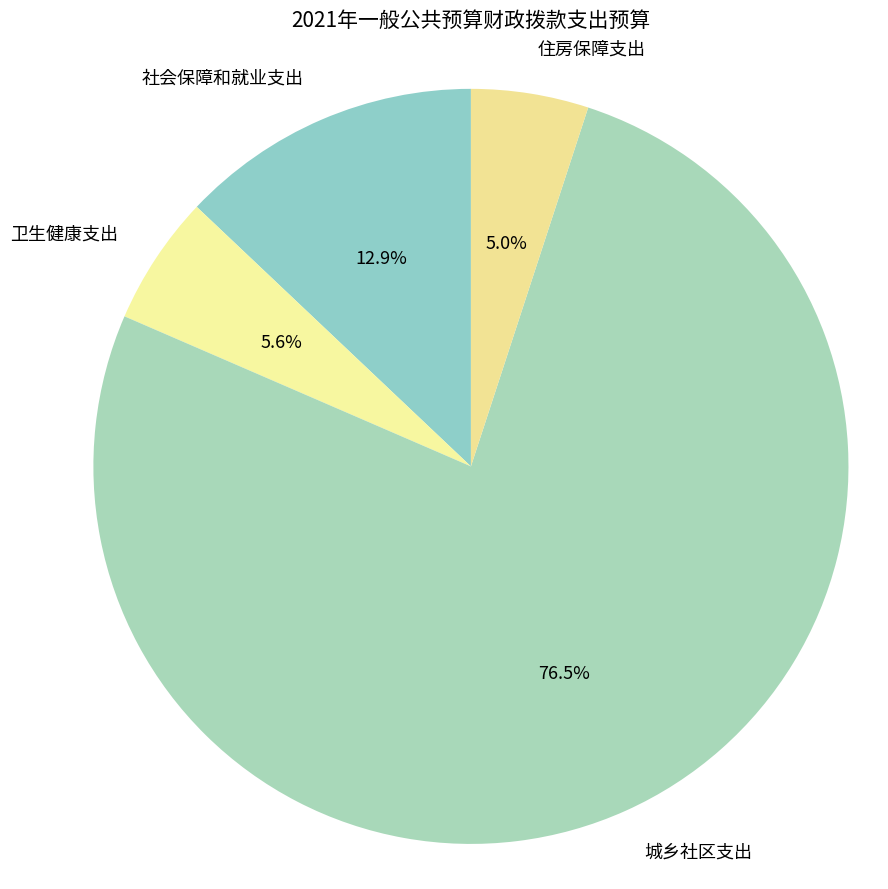

To the nearest percent, what is the average slice percentage?

25%